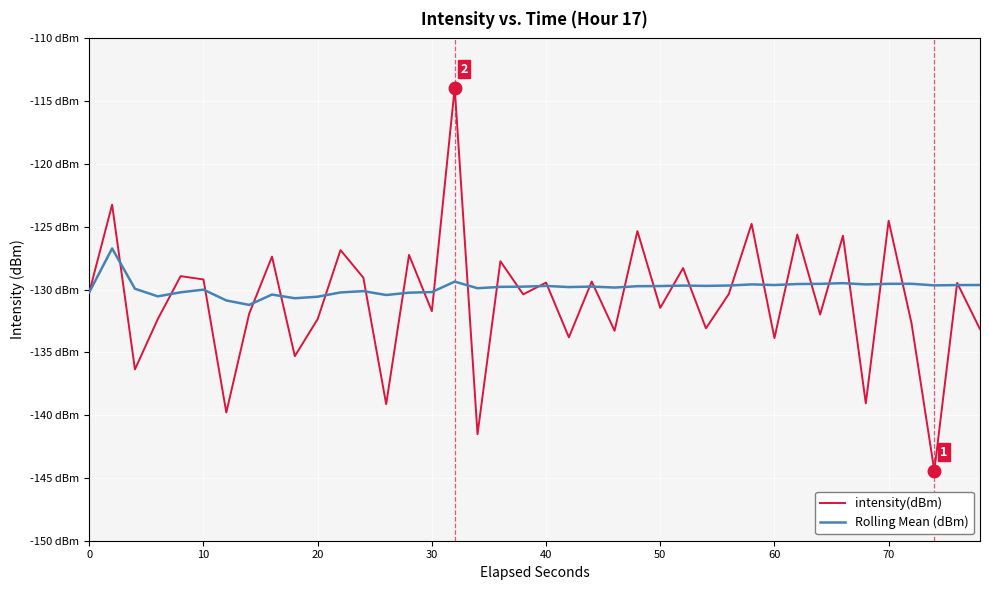

What are all the series names shown in the legend?

intensity(dBm), Rolling Mean (dBm)